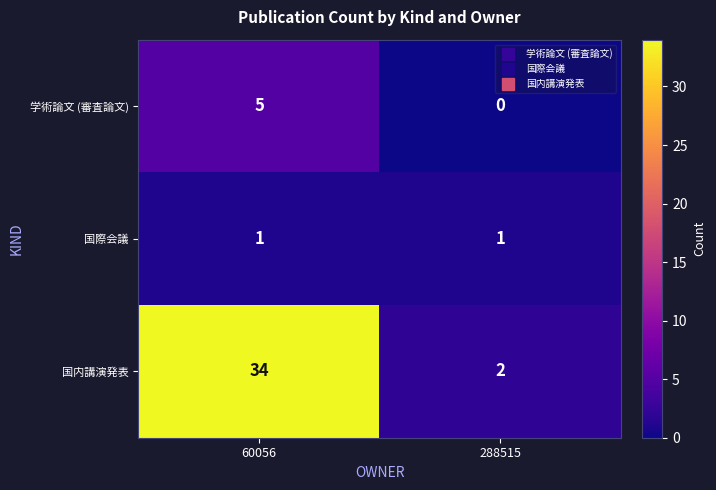

Which category has the lowest value in the 学術論文 (審査論文) series?

288515